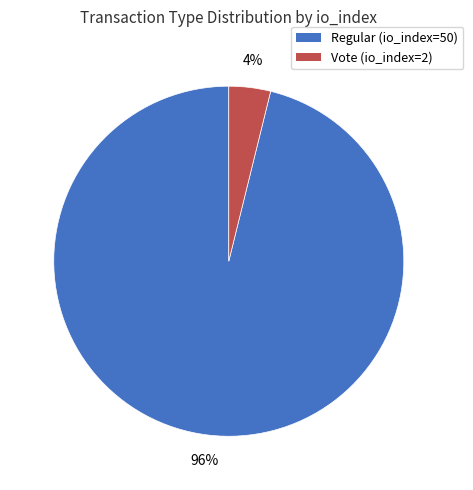

To the nearest percent, what portion does Vote (io_index=2) represent?

4%